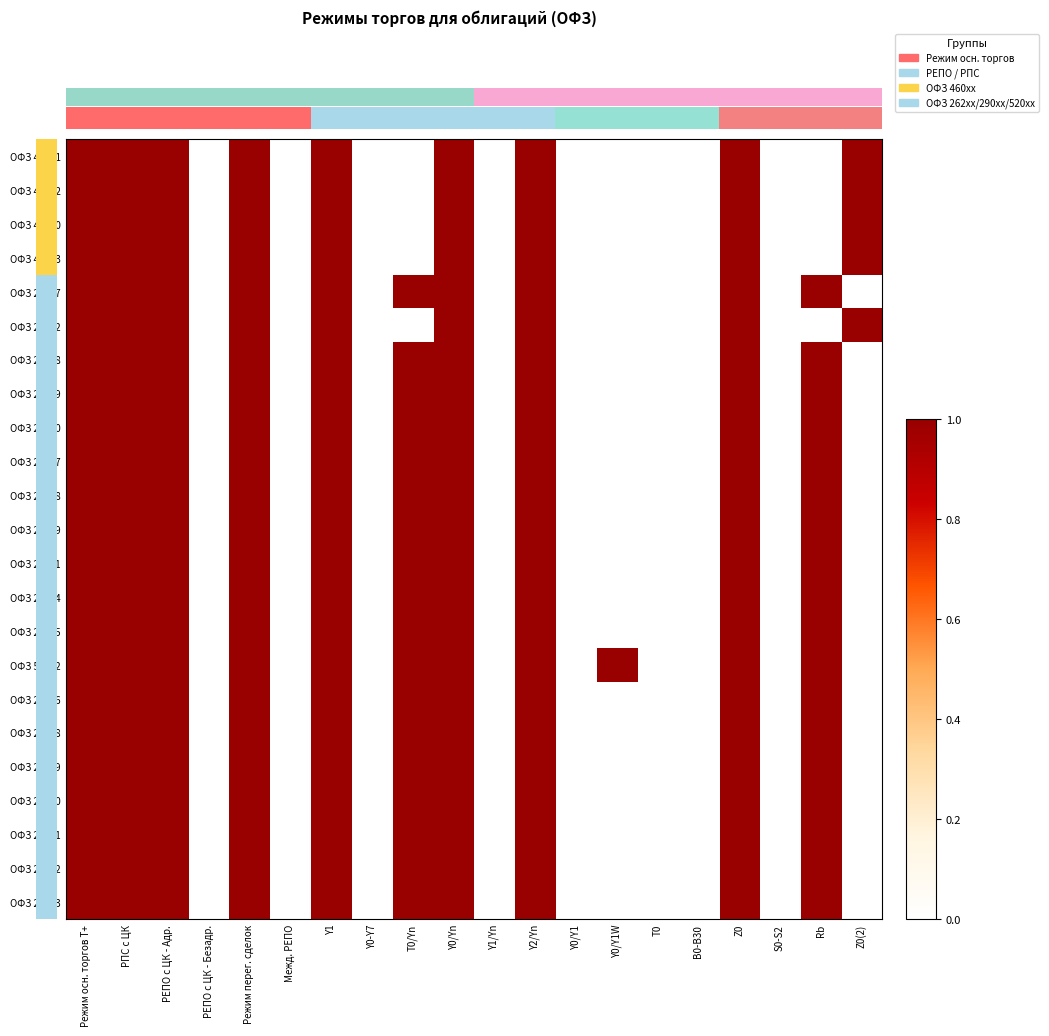

What is the total value across all series at РПС с ЦК?

23